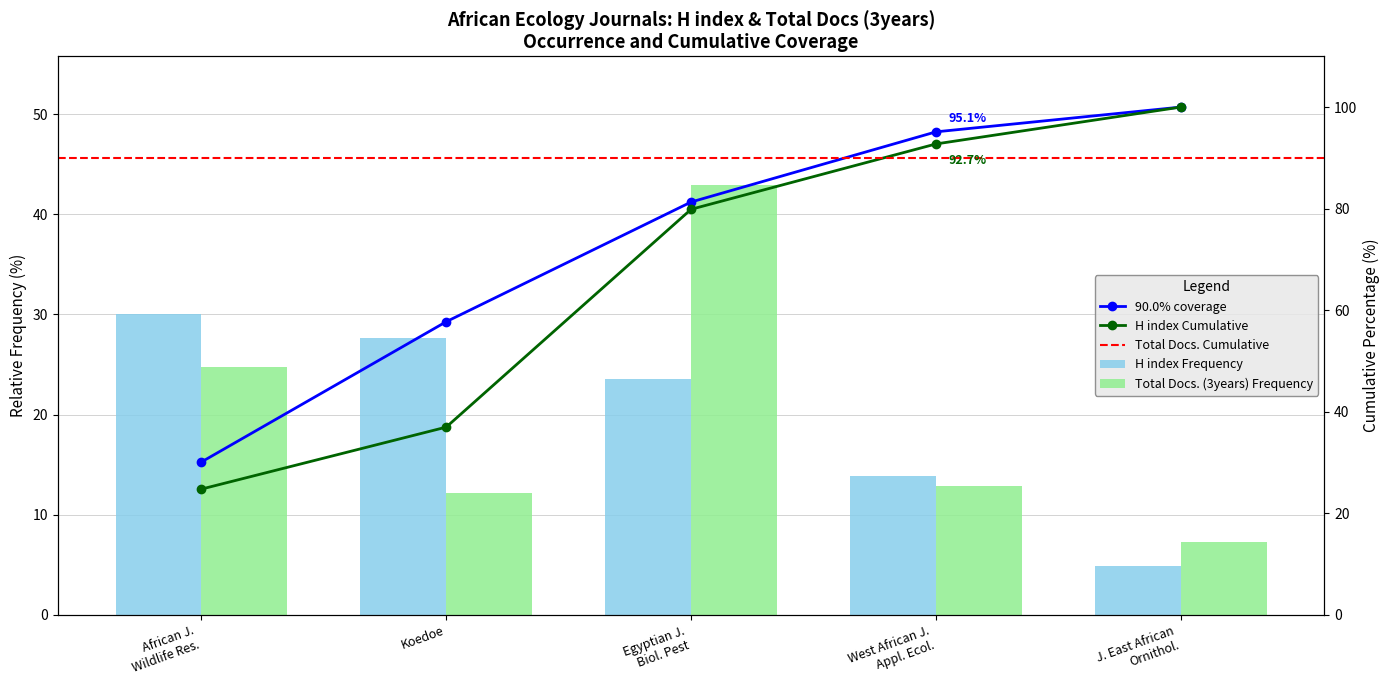

Rank the series at Koedoe from lowest to highest value.

Total Docs. (3years), H index